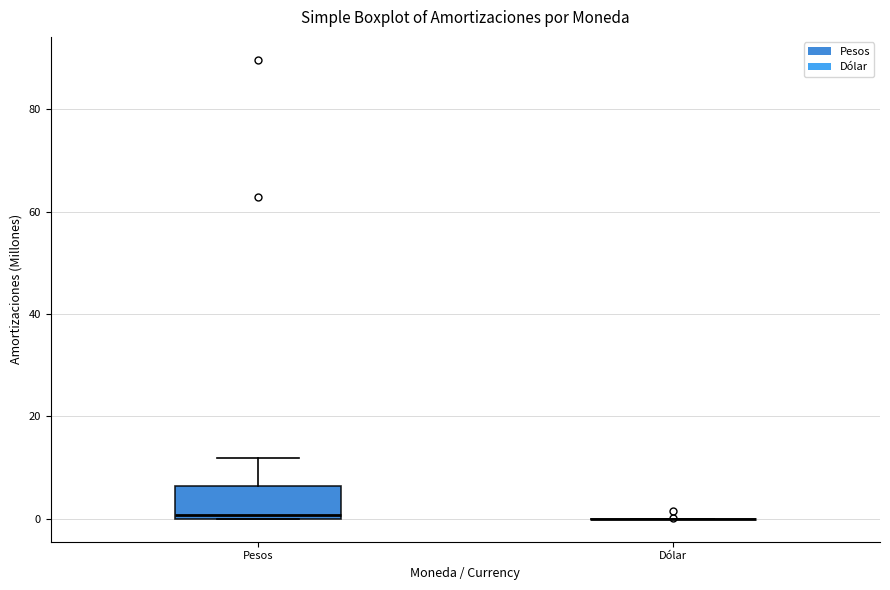

Reading left to right, transcribe this box plot: for each box, give where its median line is, the range the box spans, and where its two whiskers end, as read against the y-axis. The values are not printed on the chart, so give them approximately, as read against the axis.

Pesos: median 0 (just above the box's lower edge), box 0 to 6, whiskers 0 to 12
Dólar: box collapsed to a line at 0, whiskers 0 to 0